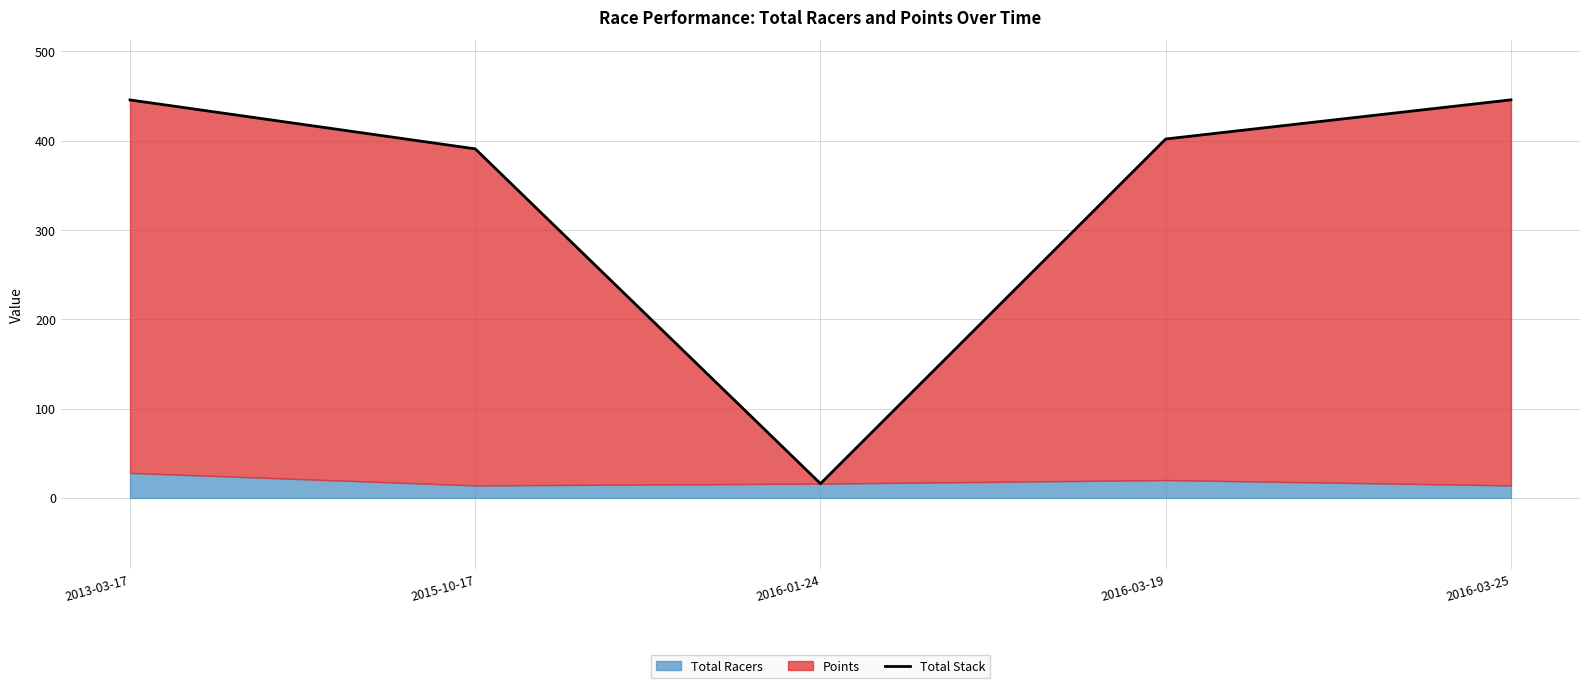

What is the label of the 4th point from the left?

2016-03-19